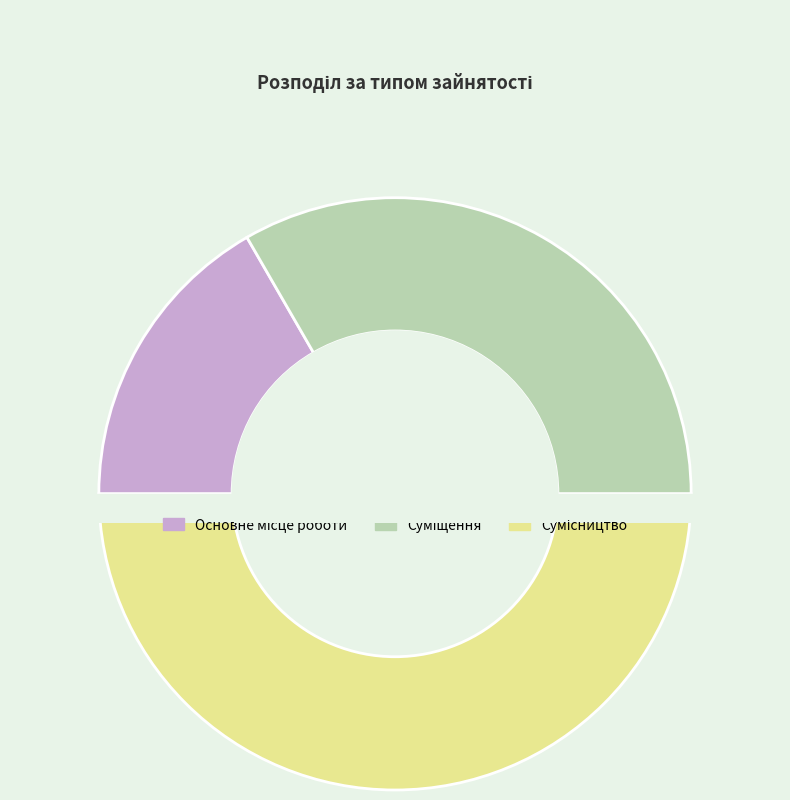

What is the smallest slice in the pie chart?

Основне місце роботи